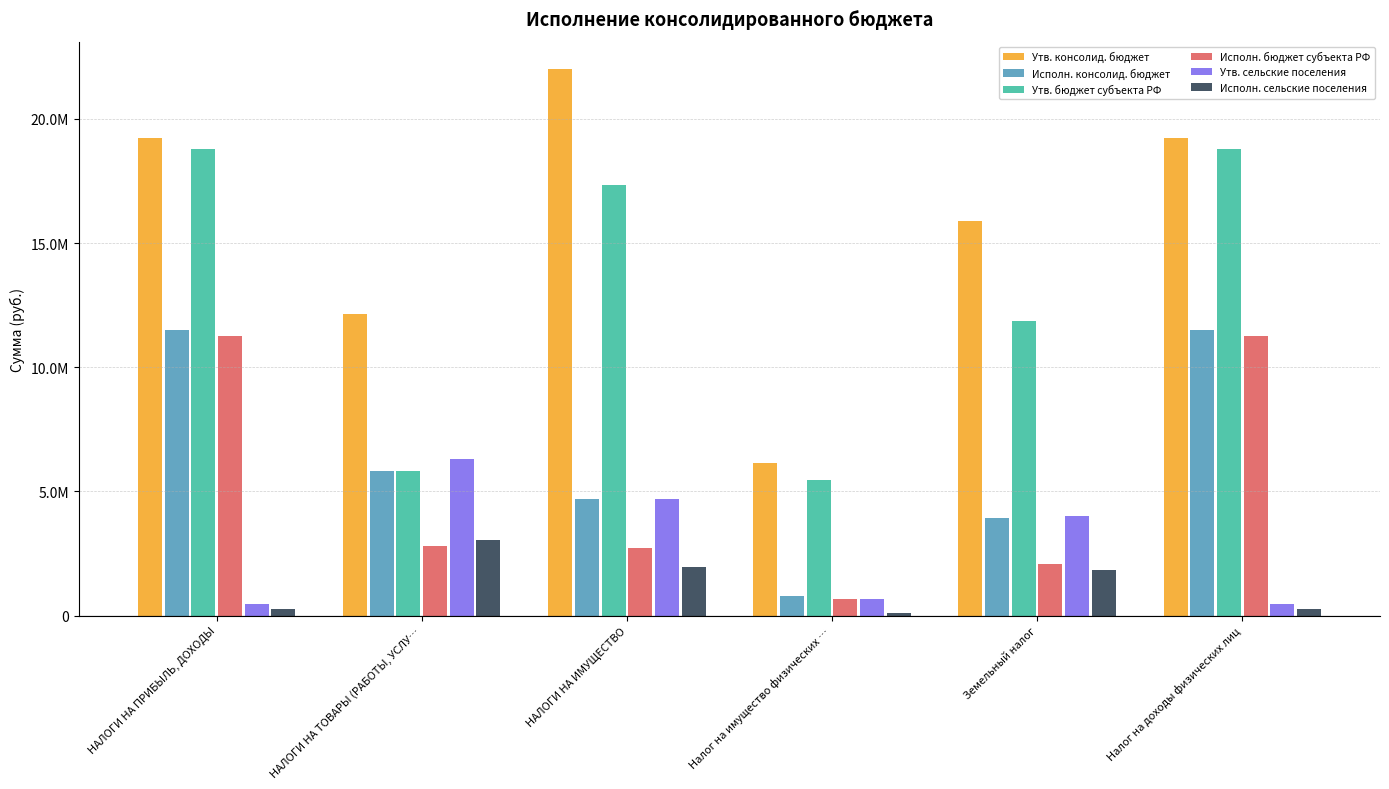

What are all the series names shown in the legend?

Утв. консолид. бюджет, Исполн. консолид. бюджет, Утв. бюджет субъекта РФ, Исполн. бюджет субъекта РФ, Утв. сельские поселения, Исполн. сельские поселения